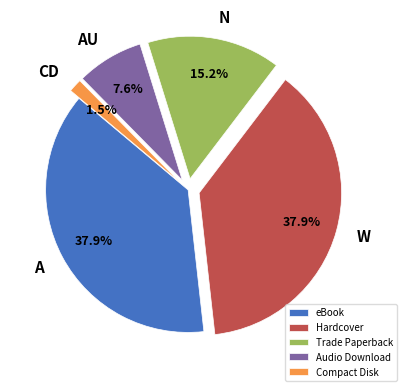

Which has a higher value, CD or N?

N